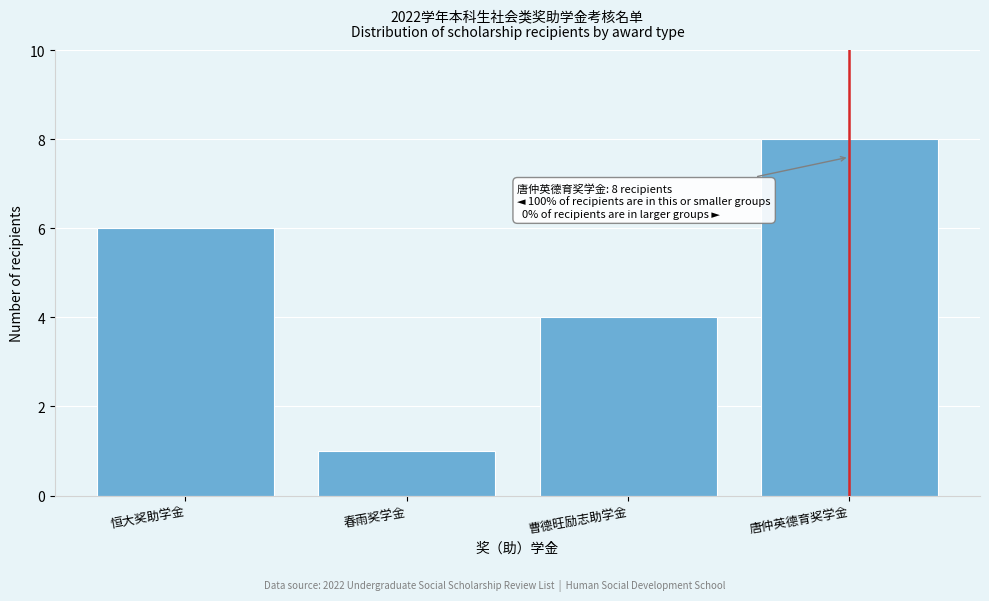

Reading right to left, what are all the values shown in this chart?

8	4	1	6